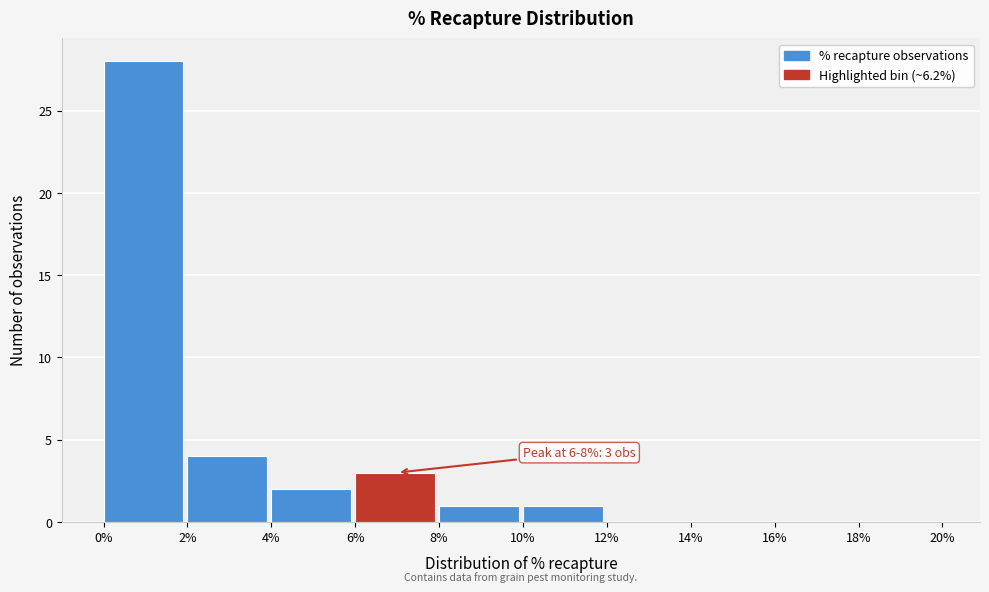

Over which range of the x-axis is the bar tallest?

0% to 2%